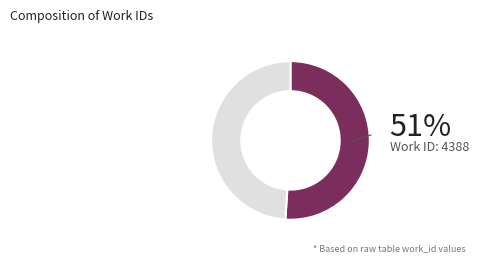

To the nearest percent, what is the difference between the largest and smallest slice percentages?

2%